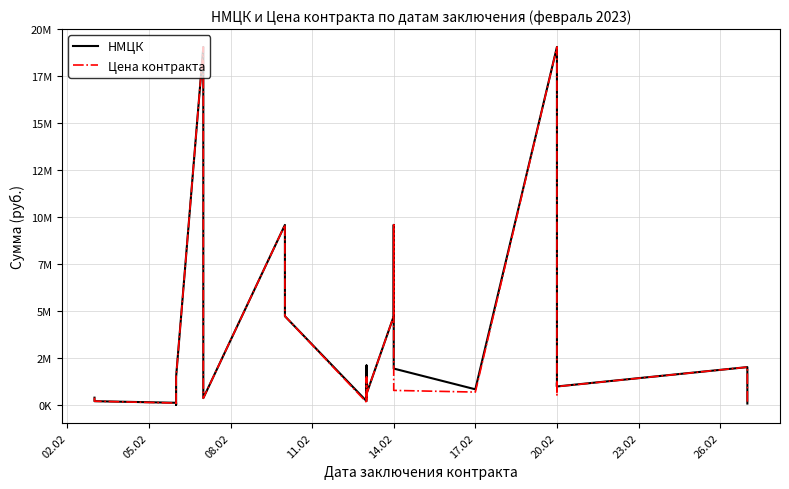

True or false: НМЦК and Цена контракта cross at least once.

False